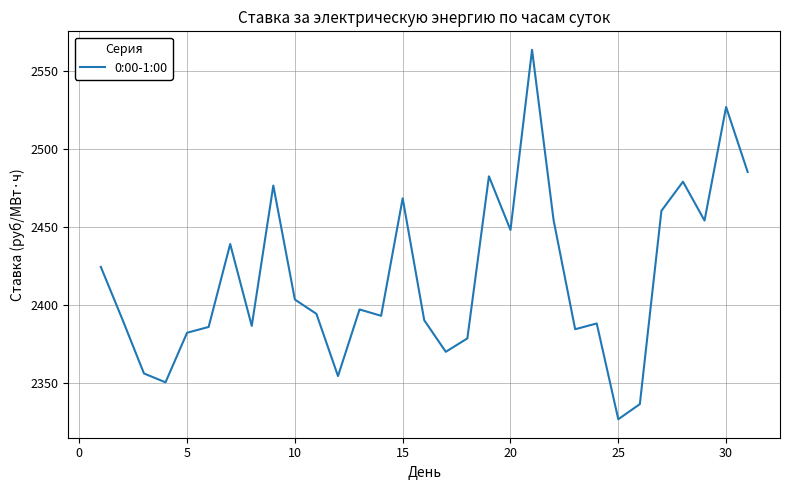

What is the average value?

2417.4